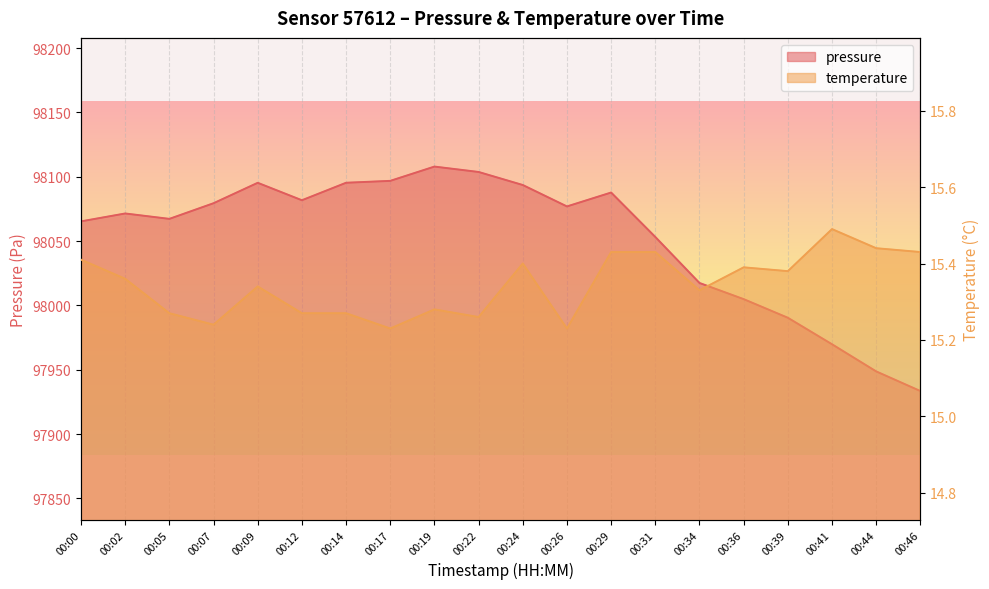

At which category is the sum across all series the highest?

00:19